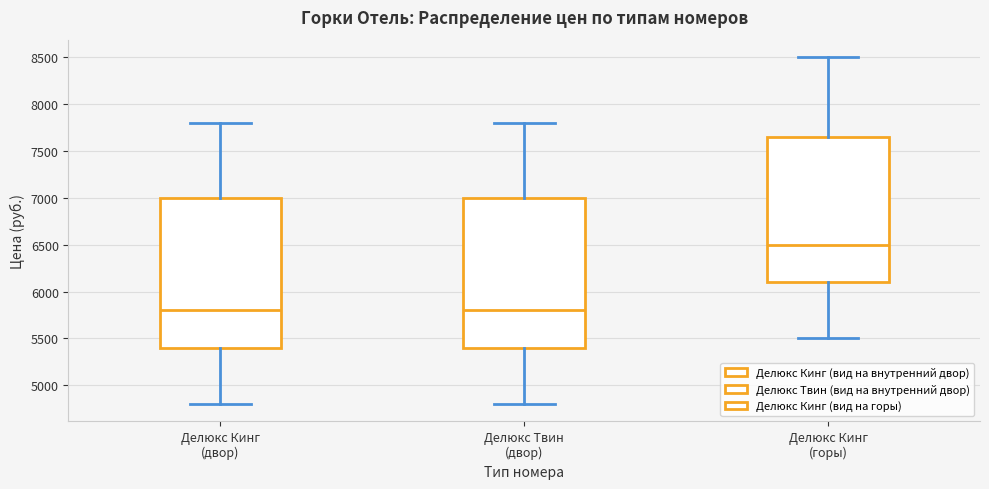

Which box's median line is the highest?

Делюкс Кинг (горы)